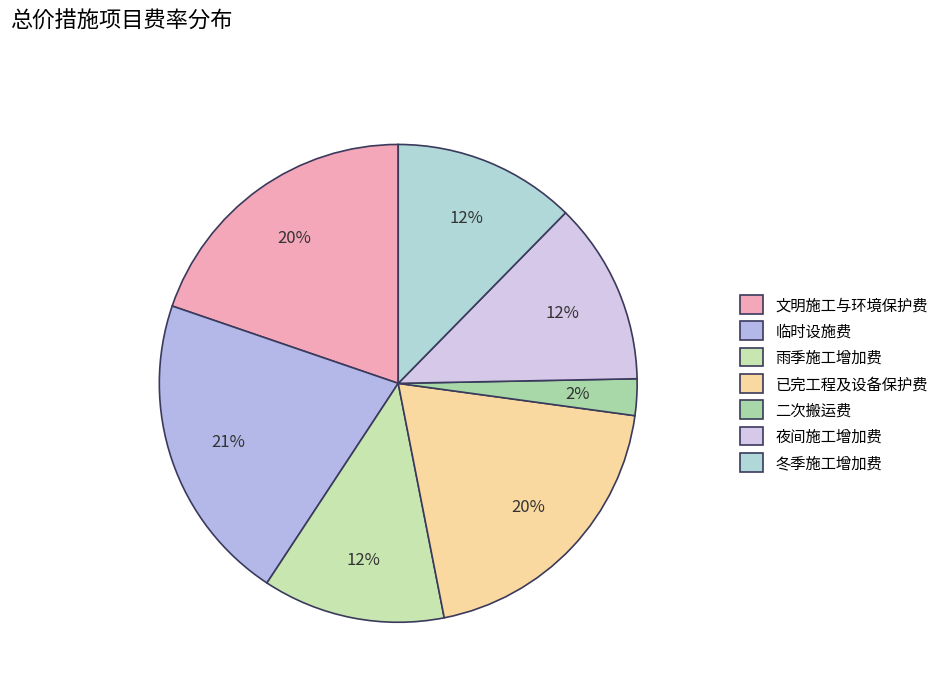

Does any single category account for the majority?

No